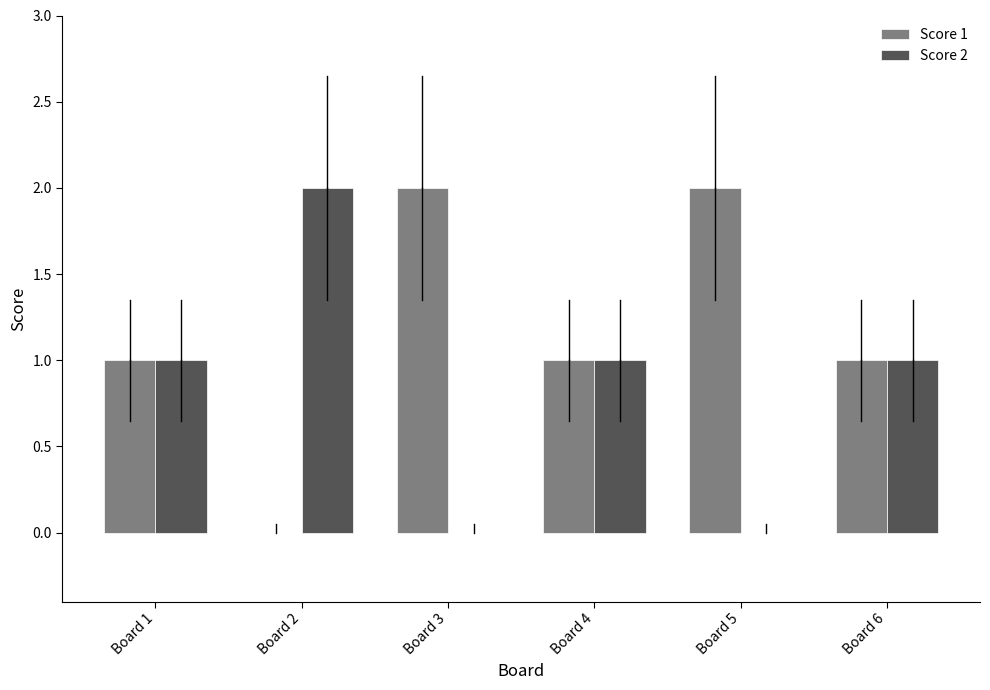

Reading left to right, list all the values displayed in this chart.

Score 1: Board 1=1	Board 2=0	Board 3=2	Board 4=1	Board 5=2	Board 6=1
Score 2: Board 1=1	Board 2=2	Board 3=0	Board 4=1	Board 5=0	Board 6=1